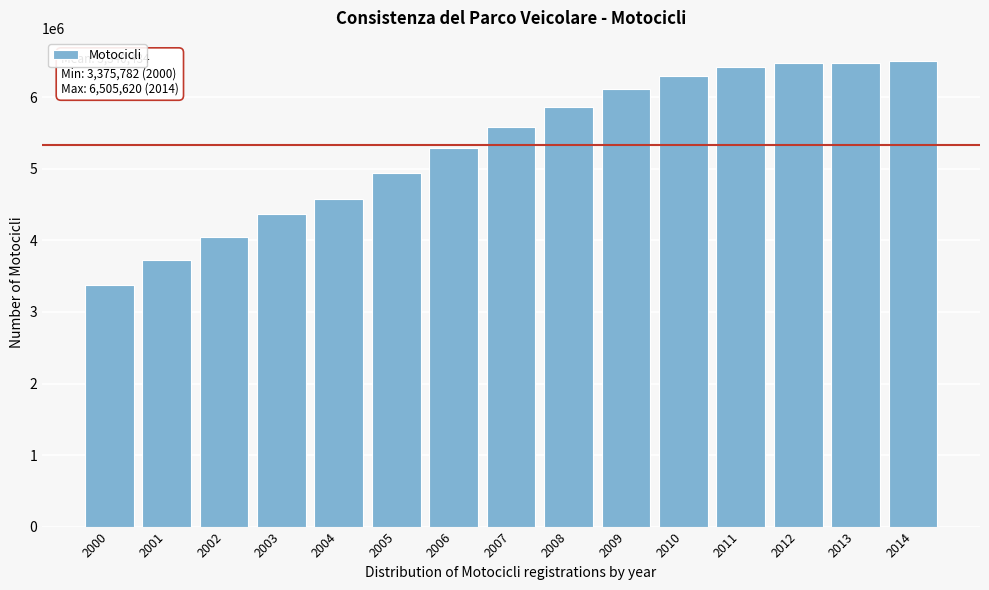

What is the approximate value at 2008?

5859094